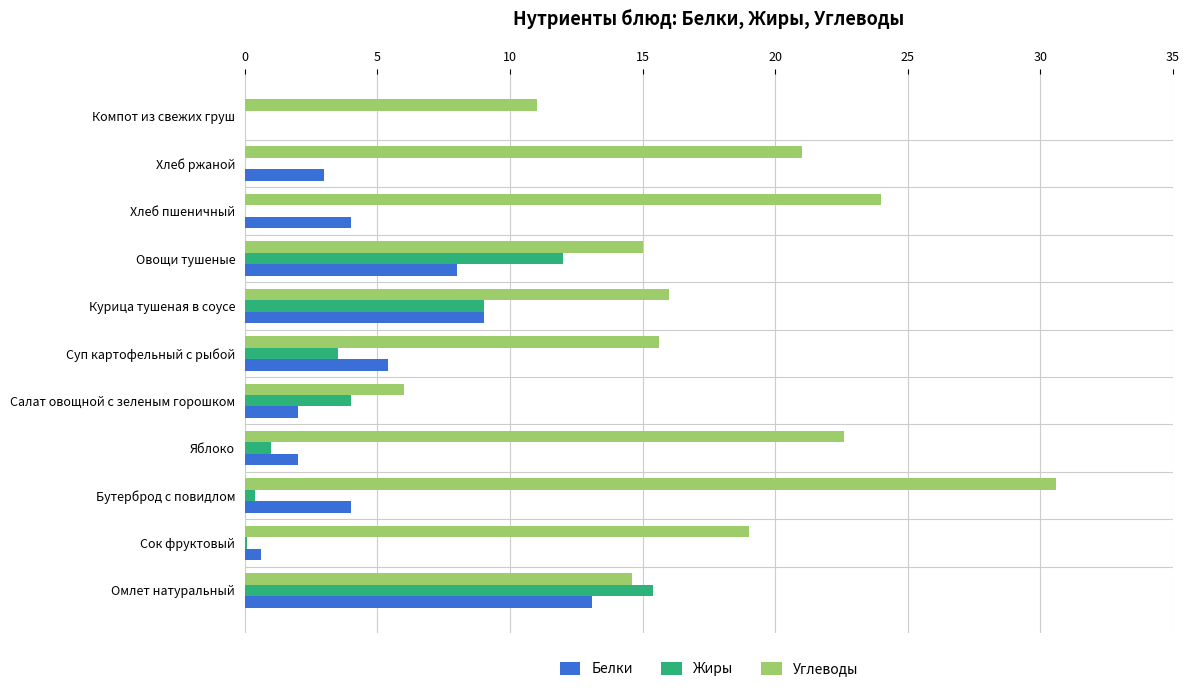

At which label does Углеводы reach its peak?

Бутерброд с повидлом